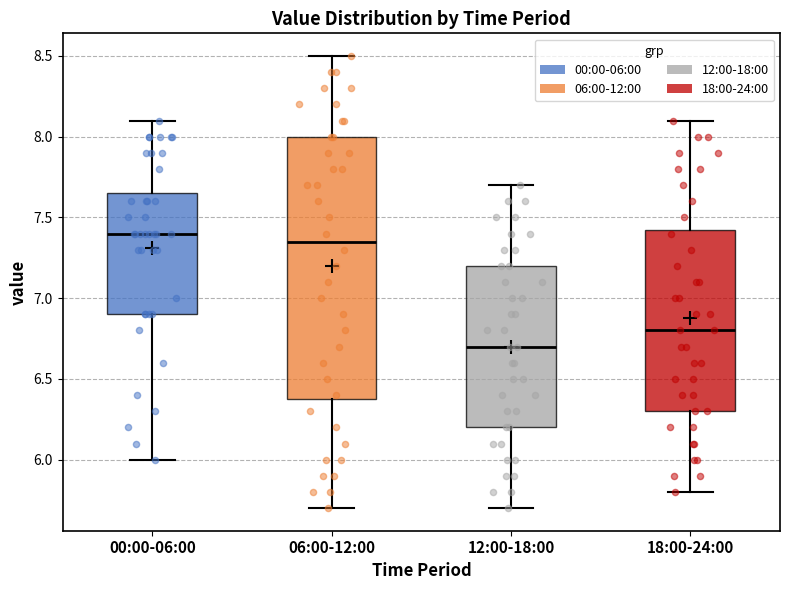

Comparing the boxes themselves (not the whiskers), which one is the tallest?

06:00-12:00